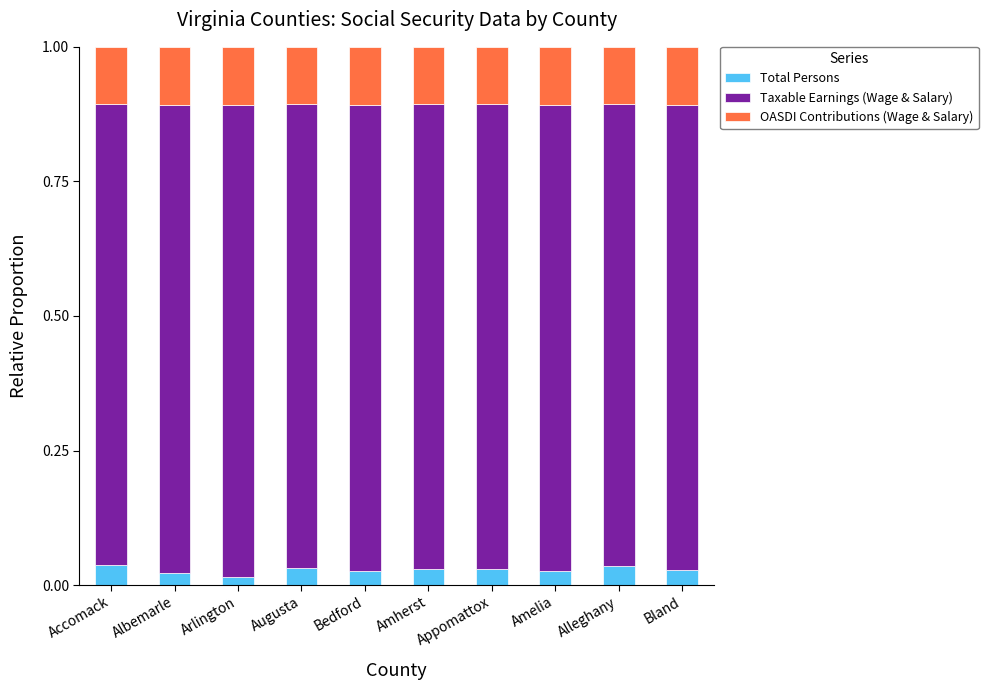

What is the total value across all series at Albemarle?

1.0